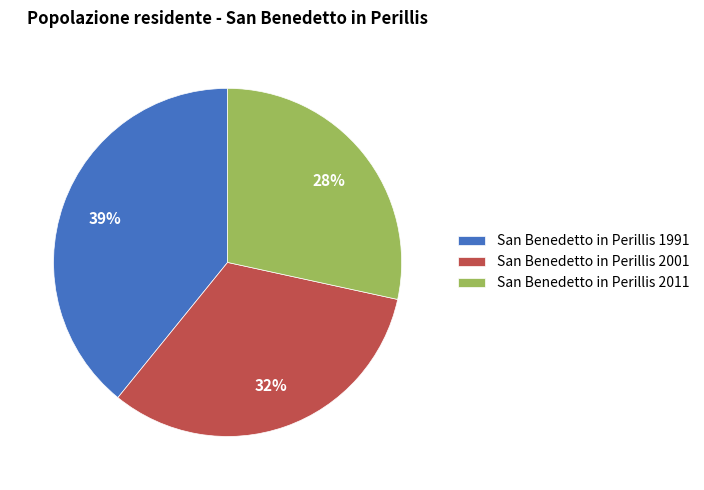

Approximately how many times larger is the value at San Benedetto in Perillis 2001 compared to San Benedetto in Perillis 2011?

1.1